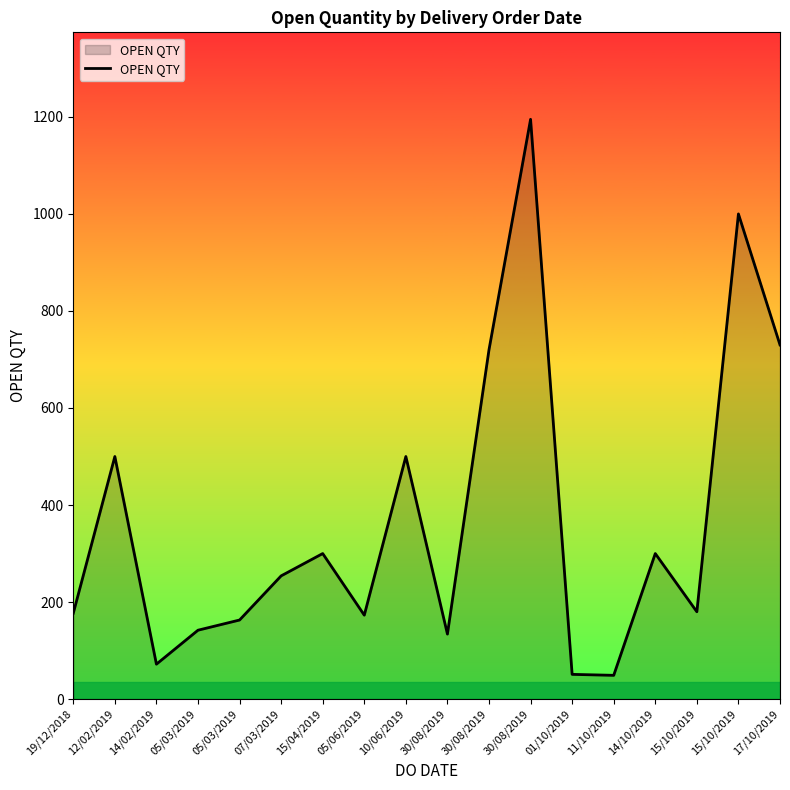

Does the chart have visible grid lines?

No